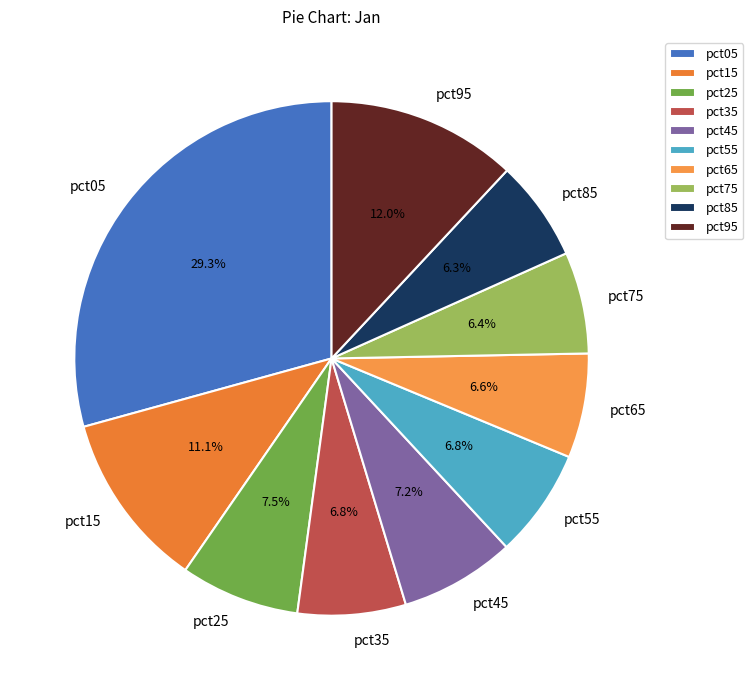

The pct65 slice represents 7% of the pie. True or false?

True